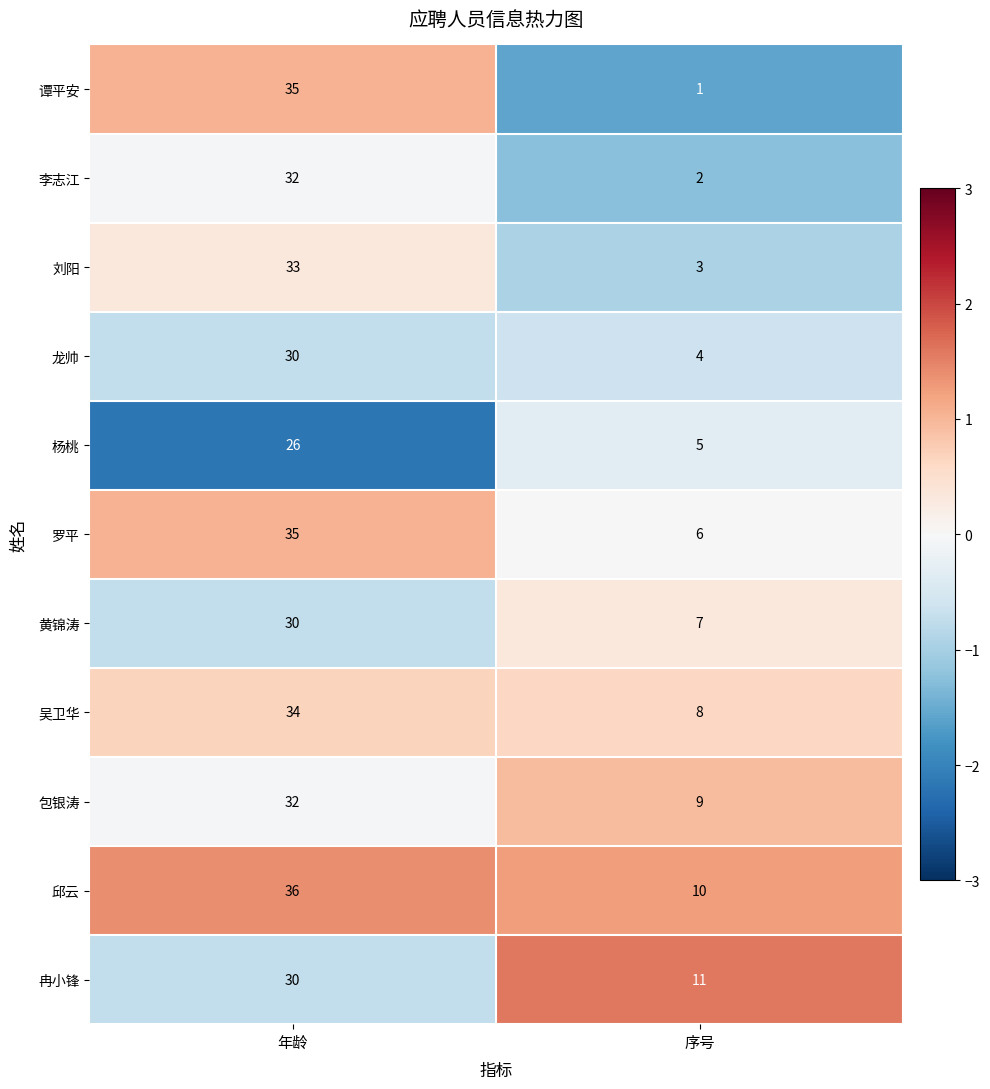

Which series has the largest total across all categories?

邱云